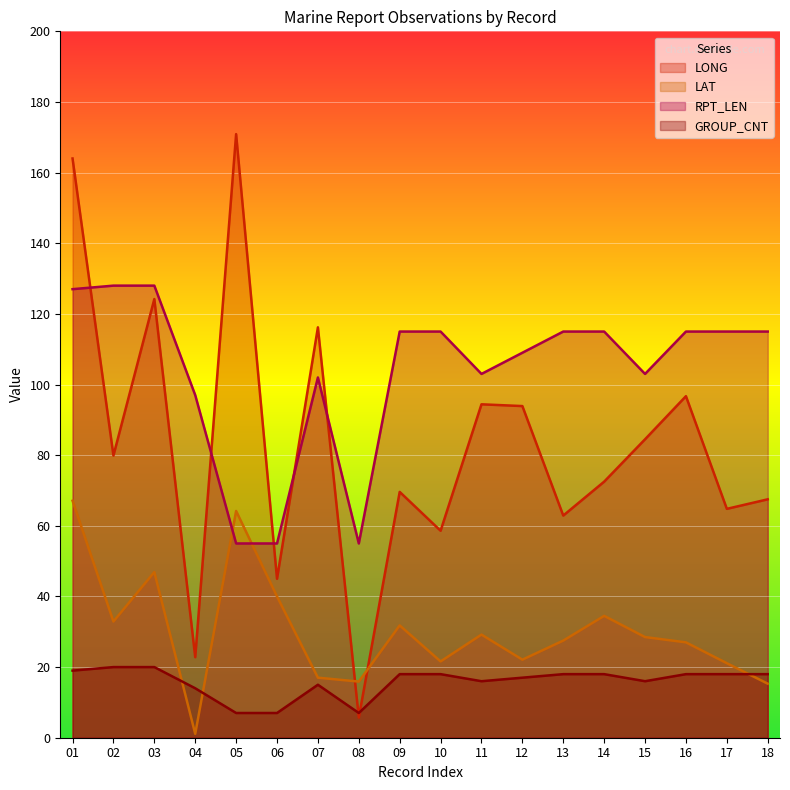

Count the number of categories in the chart.

18